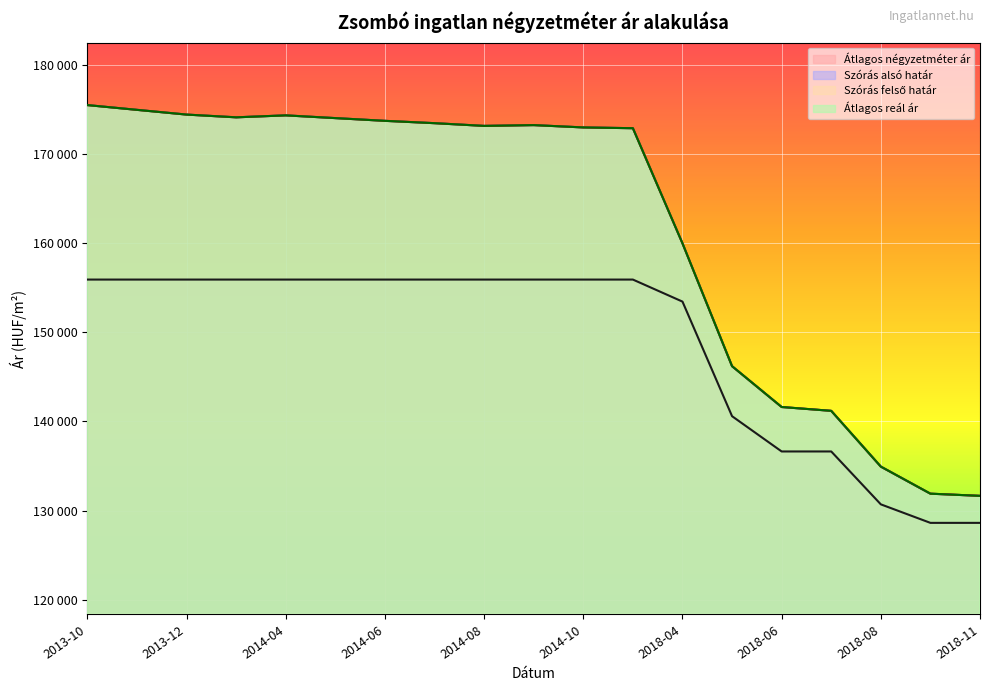

True or false: Szórás felső határ and Átlagos reál ár intersect in this chart.

False